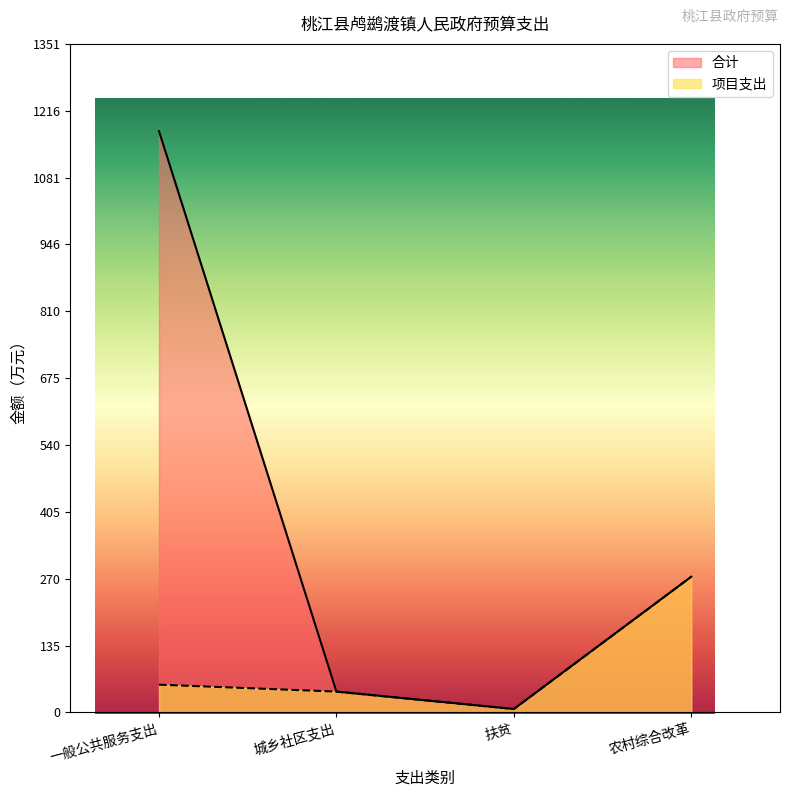

What is the minimum value for 项目支出?

7.0